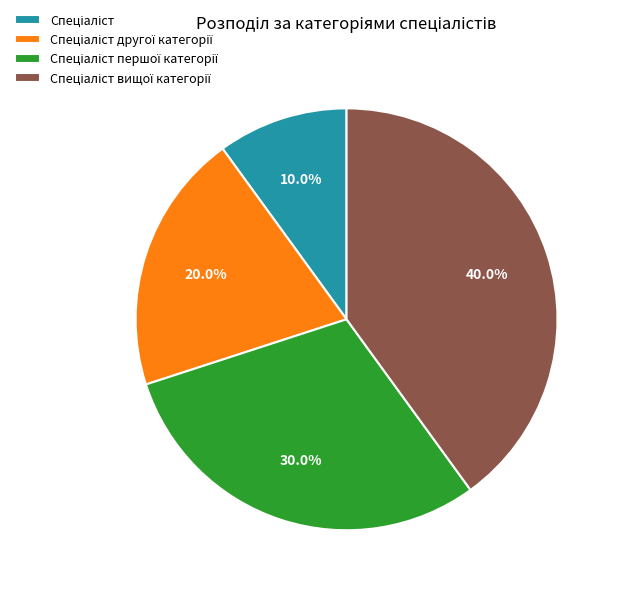

Does any single category account for the majority?

No